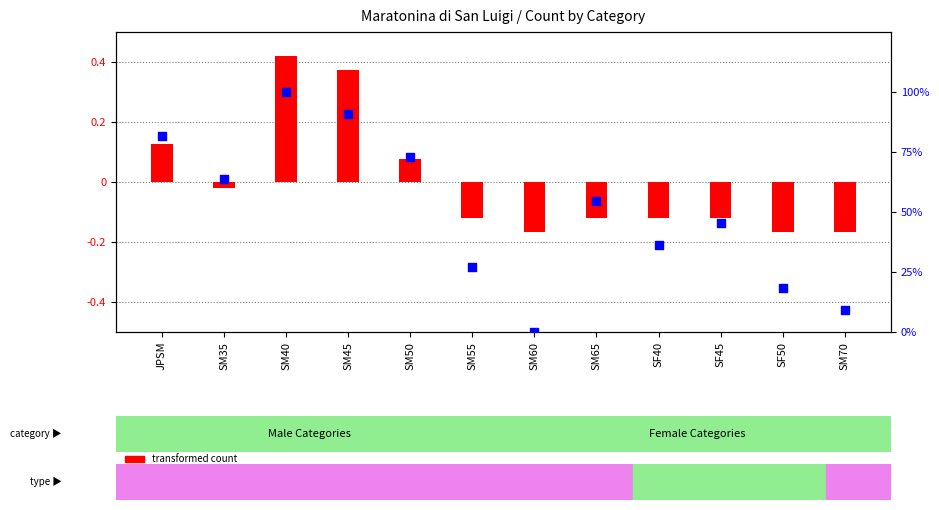

What are all the series names shown in the legend?

transformed count, percentile rank within the sample